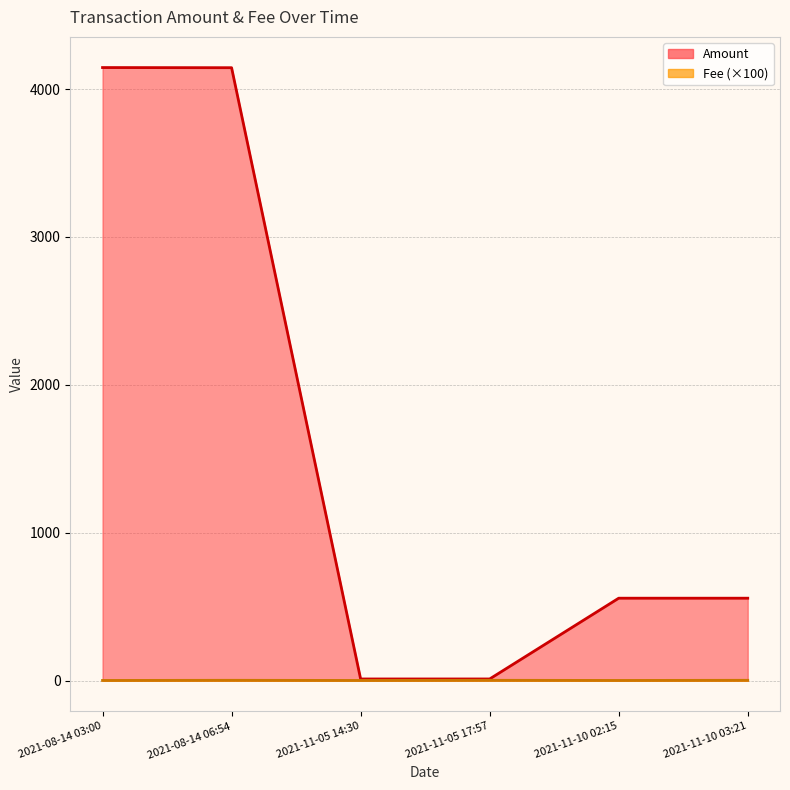

Reading left to right, transcribe all the data shown in this chart.

Amount: 2021-08-14 03:00=4145.1	2021-08-14 06:54=4144.1	2021-11-05 14:30=12.0	2021-11-05 17:57=12.0	2021-11-10 02:15=558.0	2021-11-10 03:21=558.0
Fee: 2021-08-14 03:00=2.0	2021-08-14 06:54=3.0	2021-11-05 14:30=2.0	2021-11-05 17:57=3.0	2021-11-10 02:15=2.0	2021-11-10 03:21=3.0